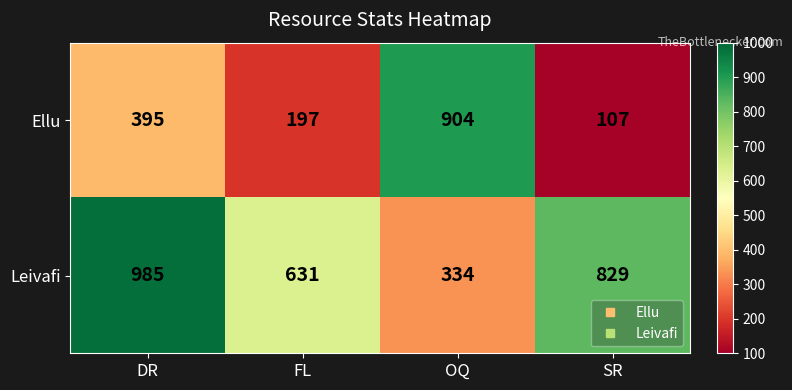

What is the sum of all Leivafi values?

2779